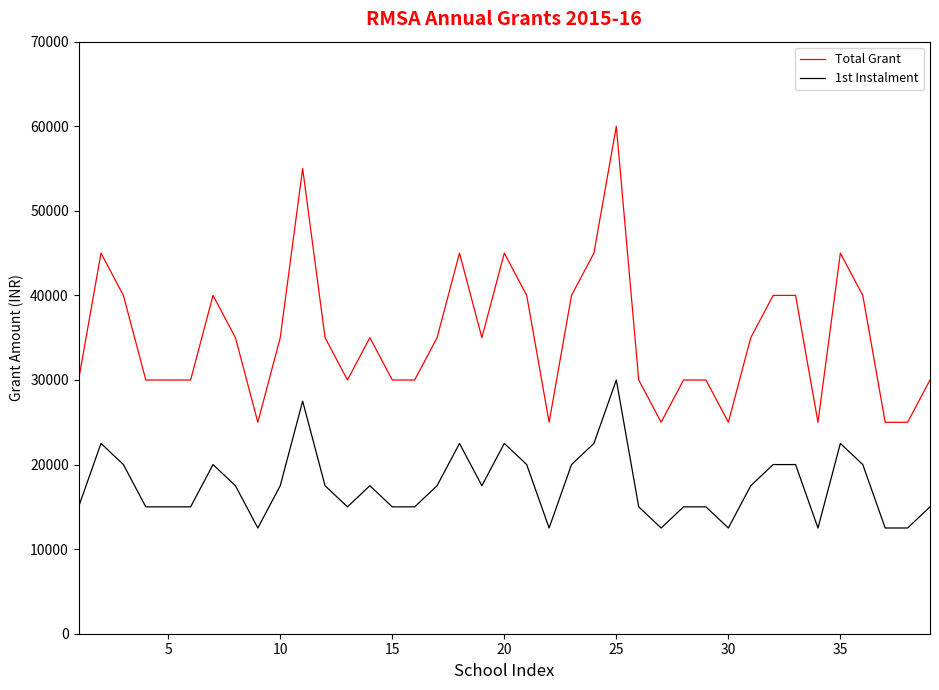

What is the maximum value for 1st Instalment?

30000